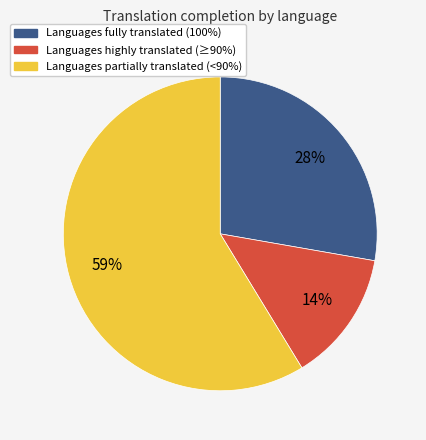

To the nearest percent, what percentage of the pie is Languages fully translated (100%)?

28%